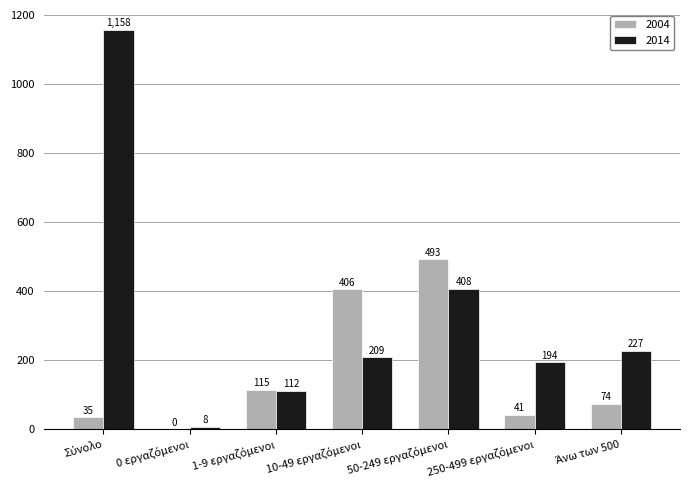

What is the greatest value displayed?

1158